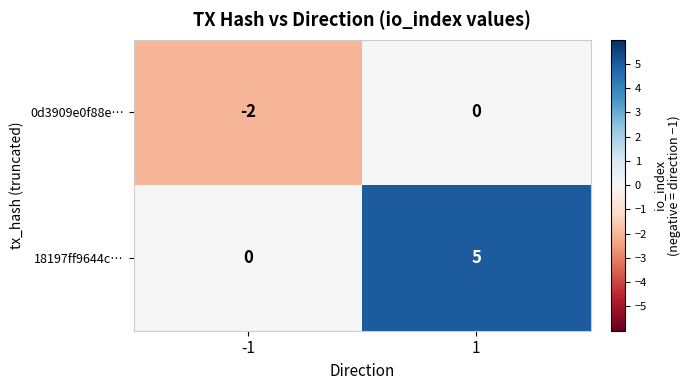

Which series has the largest total across all categories?

18197ff9644c…